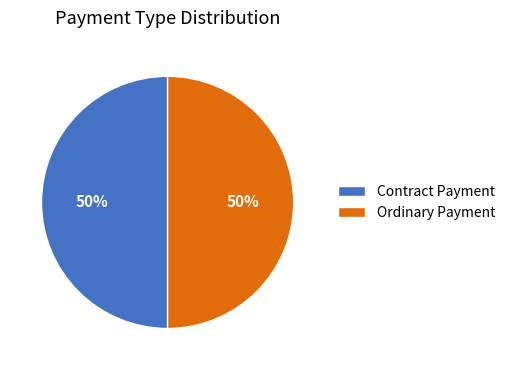

To the nearest percent, what is the difference between the largest and smallest slice percentages?

0%